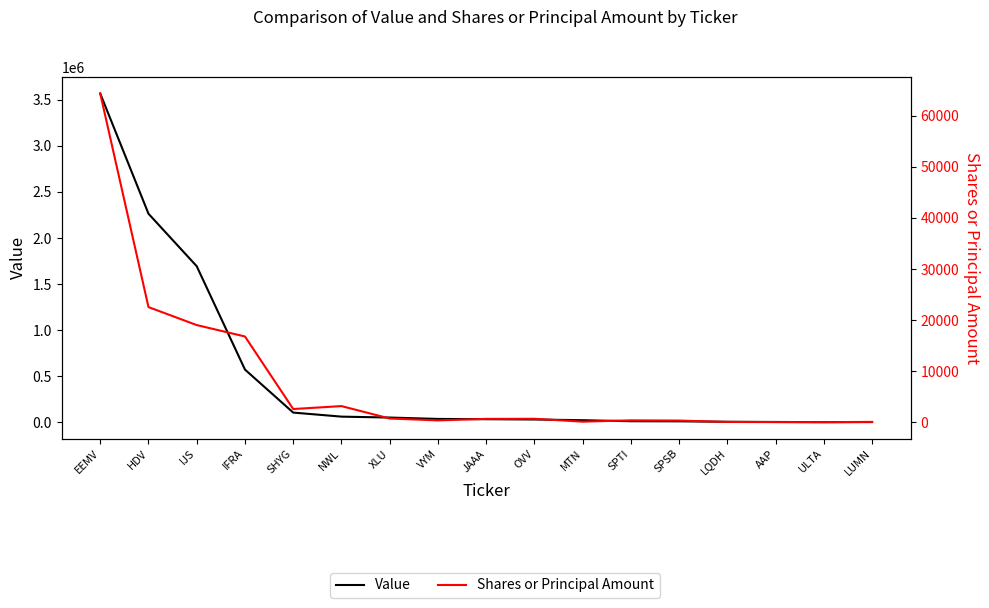

Reading left to right, extract all data points from this chart.

Value: EEMV=3568000	HDV=2263000	IJS=1693000	IFRA=571000	SHYG=104000	NWL=60000	XLU=50000	VYM=35000	JAAA=32000	OVV=29000	MTN=21000	SPTI=10000	SPSB=9000	LQDH=4000	AAP=2000	ULTA=0	LUMN=1000
Shares or Principal Amount: EEMV=64361	HDV=22537	IJS=19015	IFRA=16779	SHYG=2572	NWL=3146	XLU=715	VYM=346	JAAA=643	OVV=661	MTN=97	SPTI=355	SPSB=311	LQDH=46	AAP=11	ULTA=1	LUMN=50